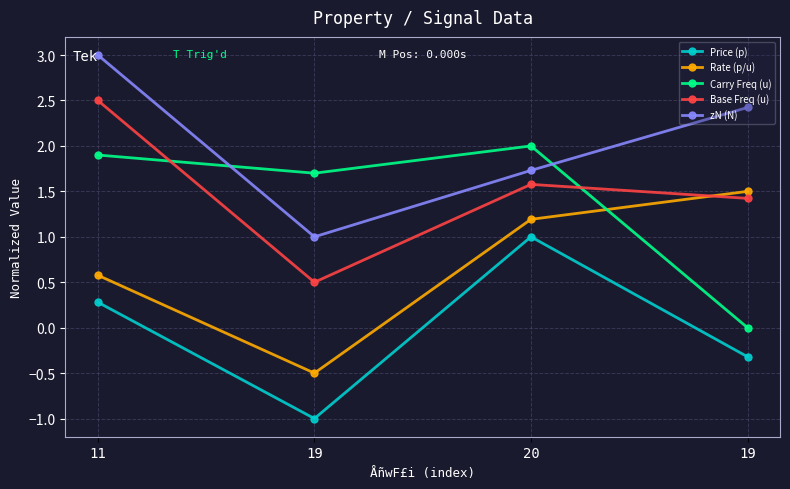

How many values in Rate (p/u) are below zero?

1